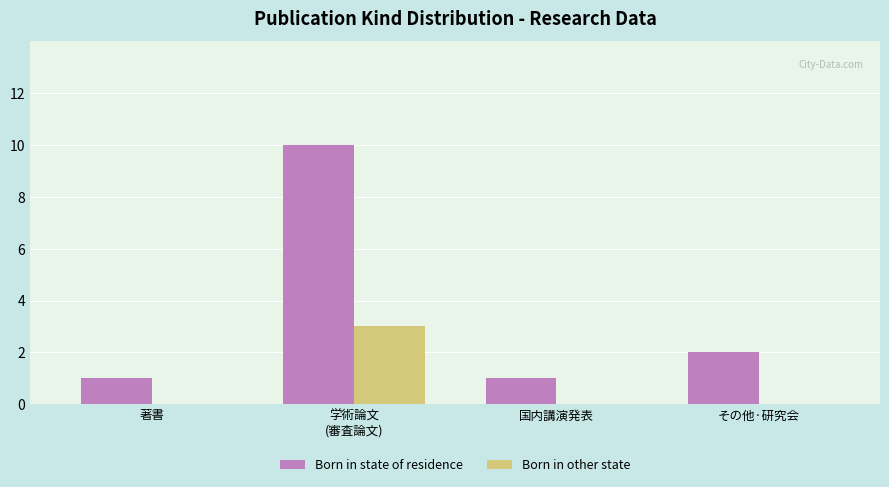

At which label is Born in state of residence closest to 5?

その他·研究会